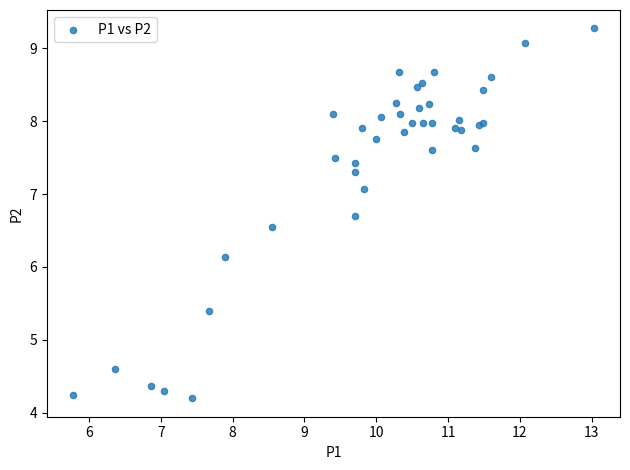

What Y value in the scatter plot is closest to 6?

6.1